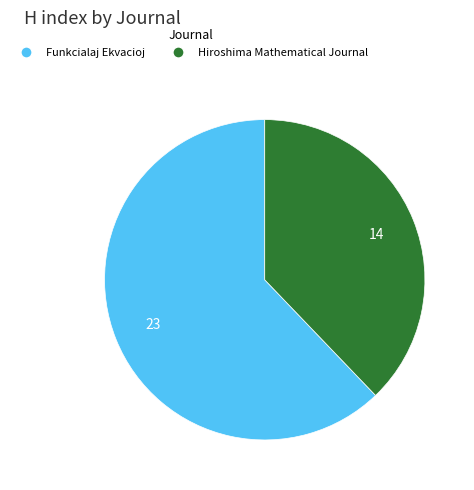

Approximately how many times larger is the value at Funkcialaj Ekvacioj compared to Hiroshima Mathematical Journal?

1.6